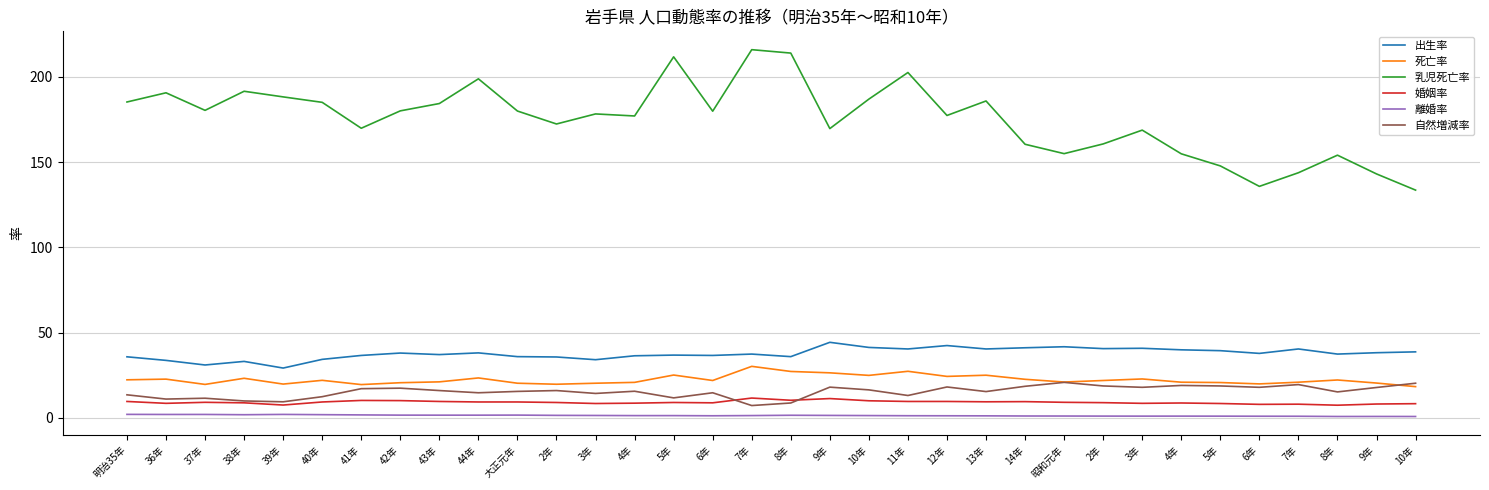

What is the smallest value displayed?

0.8